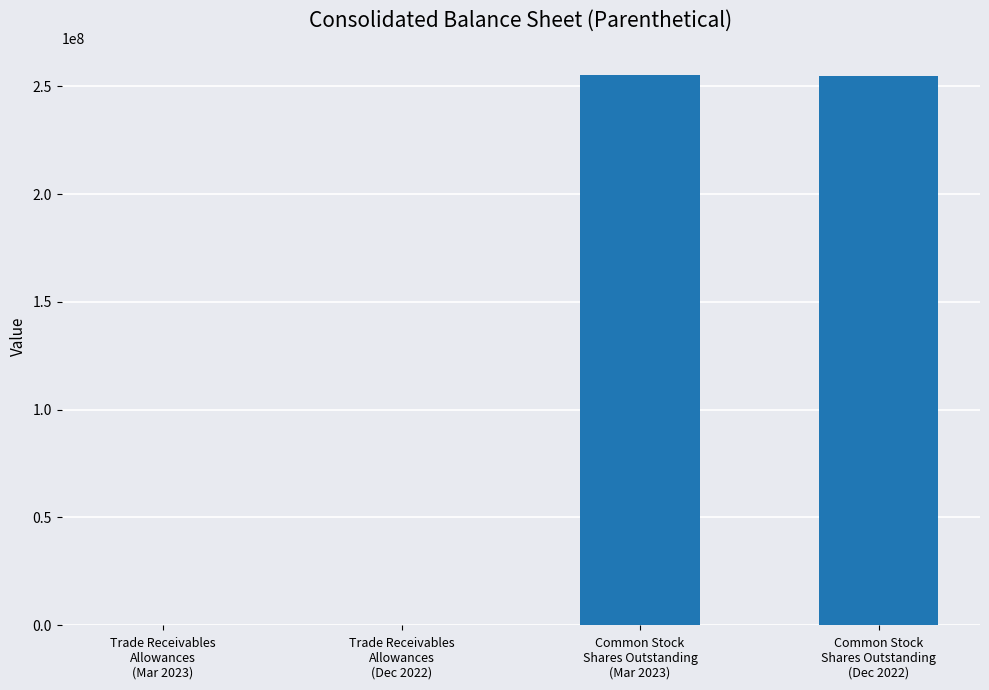

What is the greatest value displayed?

255067476